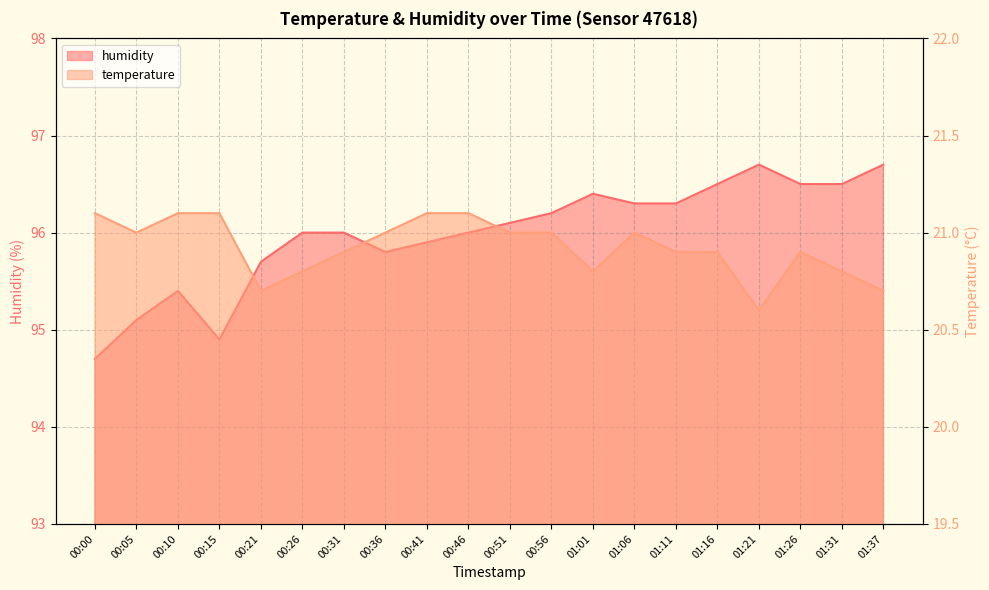

What position from the left is 01:01?

13